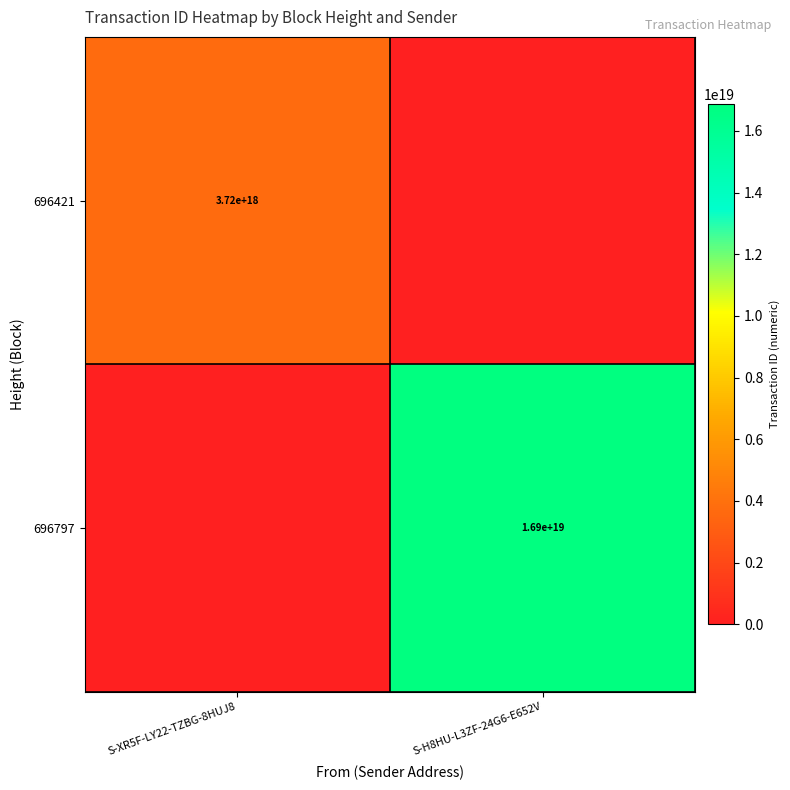

The value of 696421 at S-XR5F-LY22-TZBG-8HUJ8 is 763029513921441408. True or false?

False